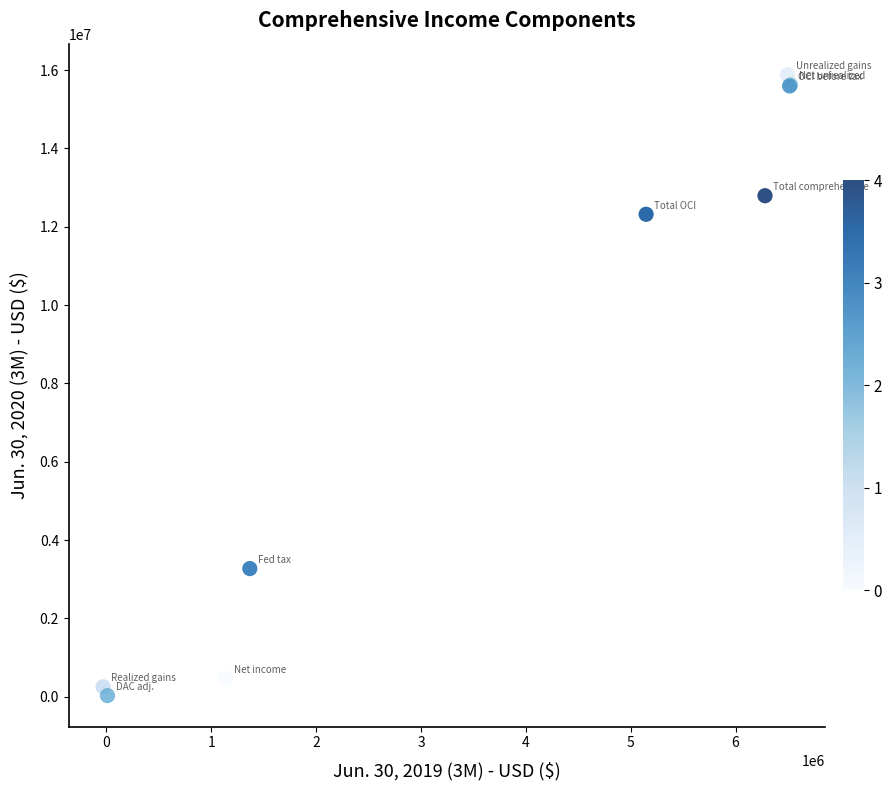

What Y value in the scatter plot is closest to 7956131?

12318231